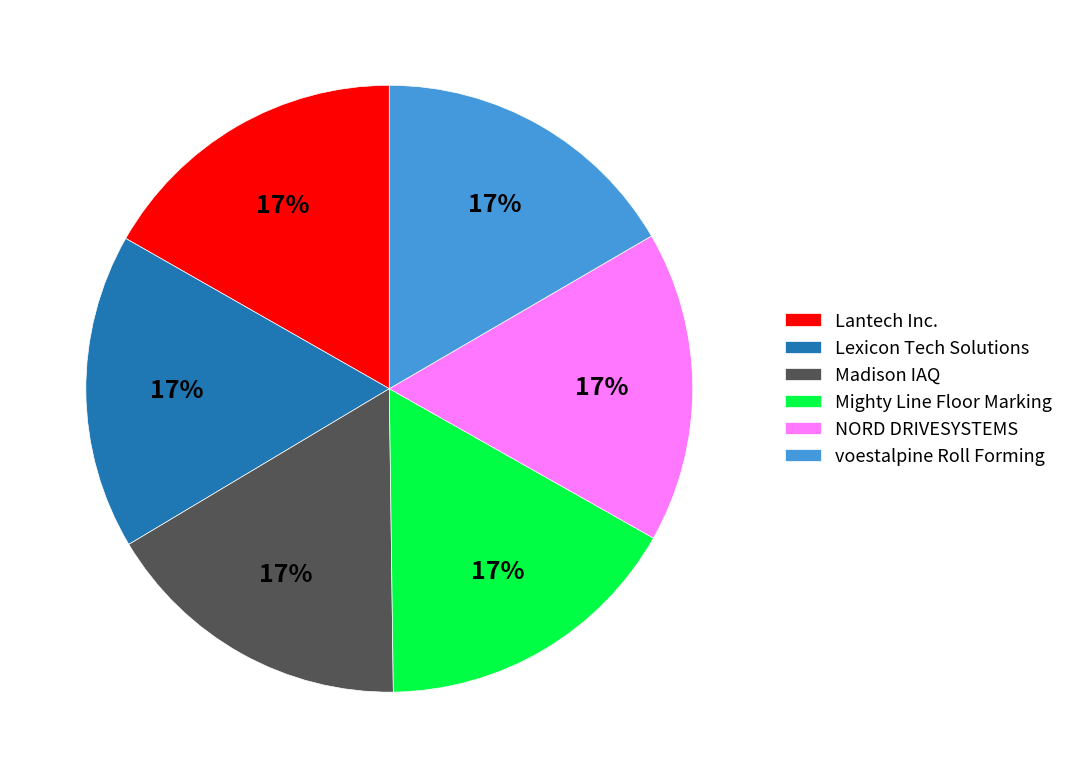

True or false: voestalpine Roll Forming accounts for 32% of the total.

False